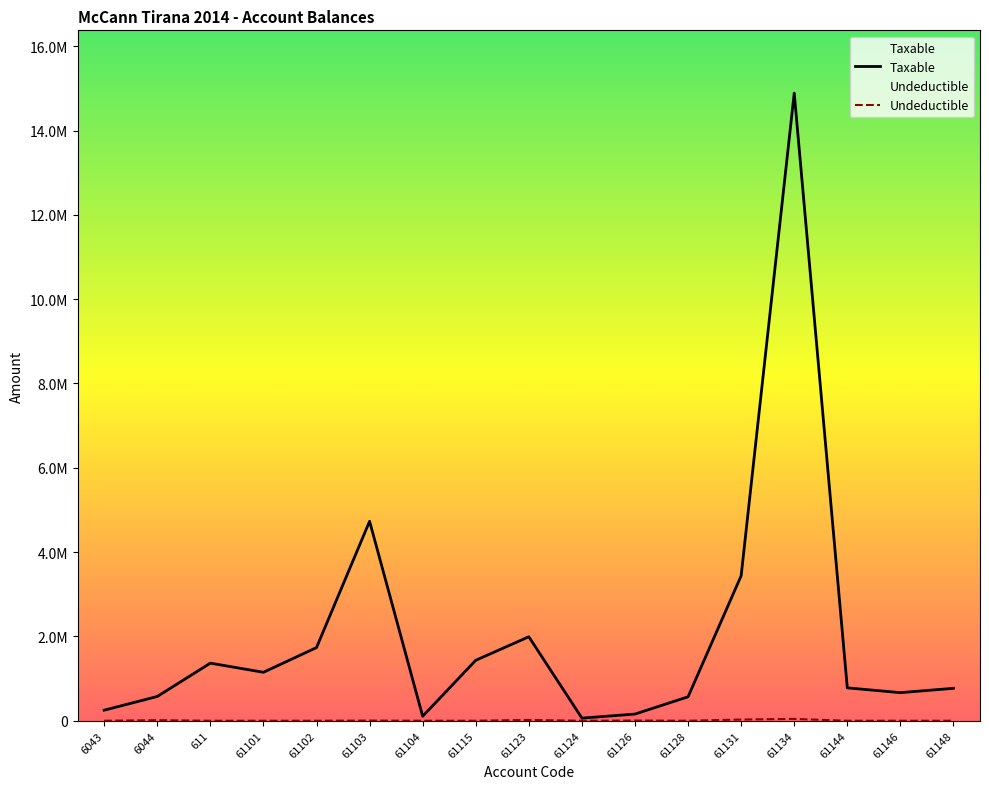

True or false: Taxable has a value of 393632.8 at 611.

False